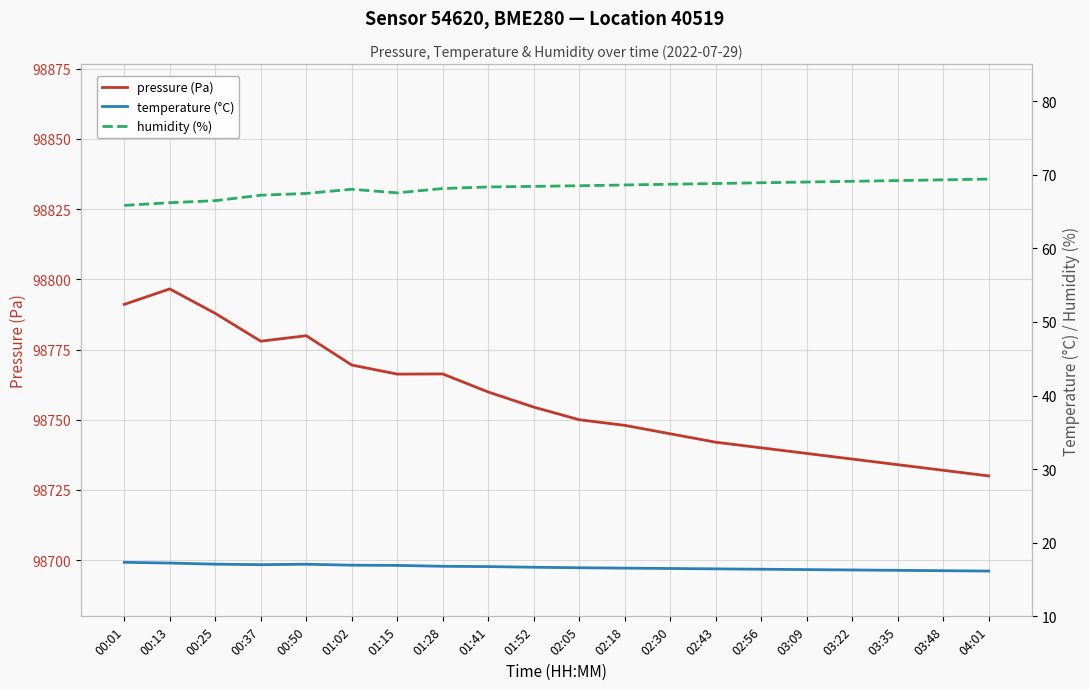

True or false: pressure (Pa) and humidity (%) intersect in this chart.

False